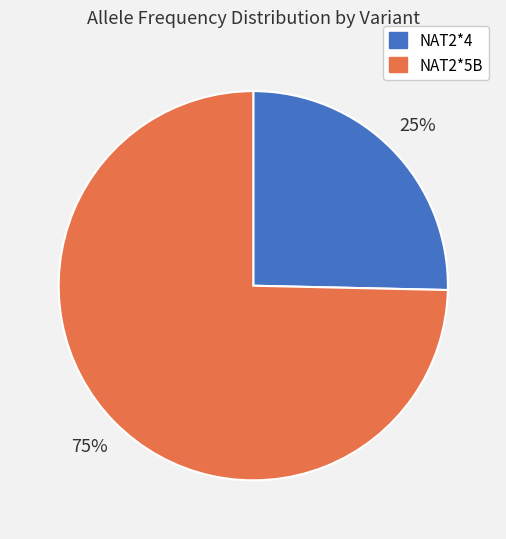

To the nearest percent, what is the combined percentage of NAT2*4 and NAT2*5B?

100%